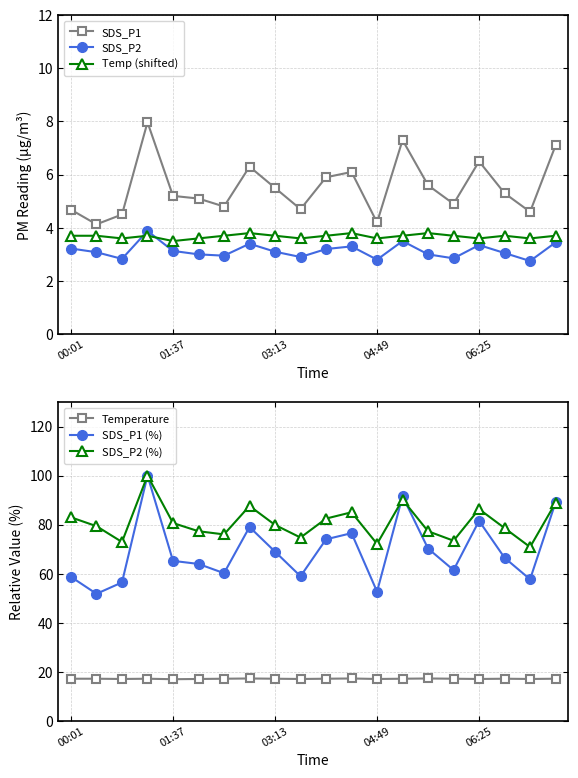

True or false: Temp (shifted) has more than 2 points higher than both neighbors.

True